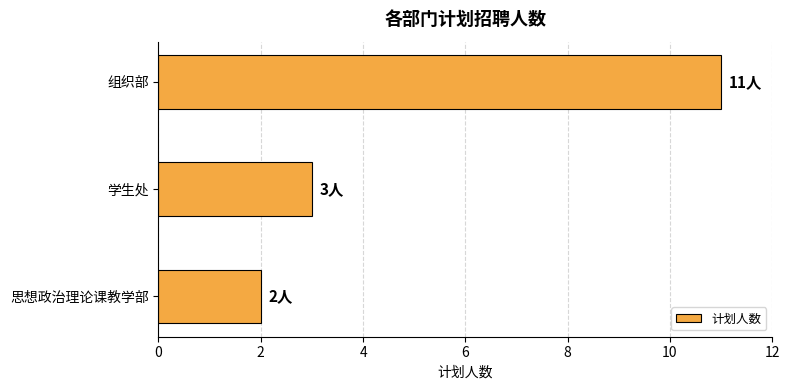

What is the label of the 3rd bar from the bottom?

组织部